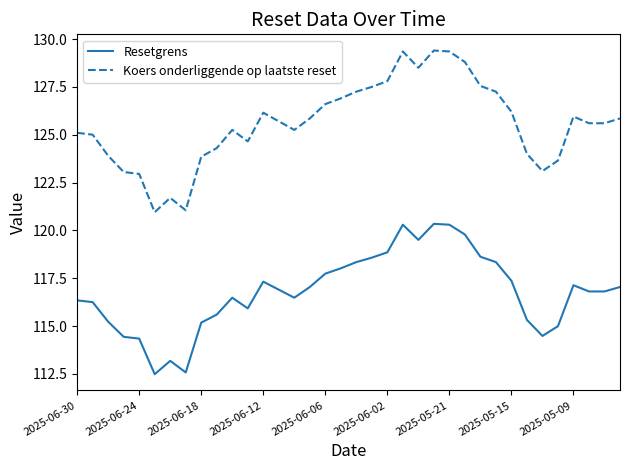

Which series has the largest range (max minus min)?

Koers onderliggende op laatste reset